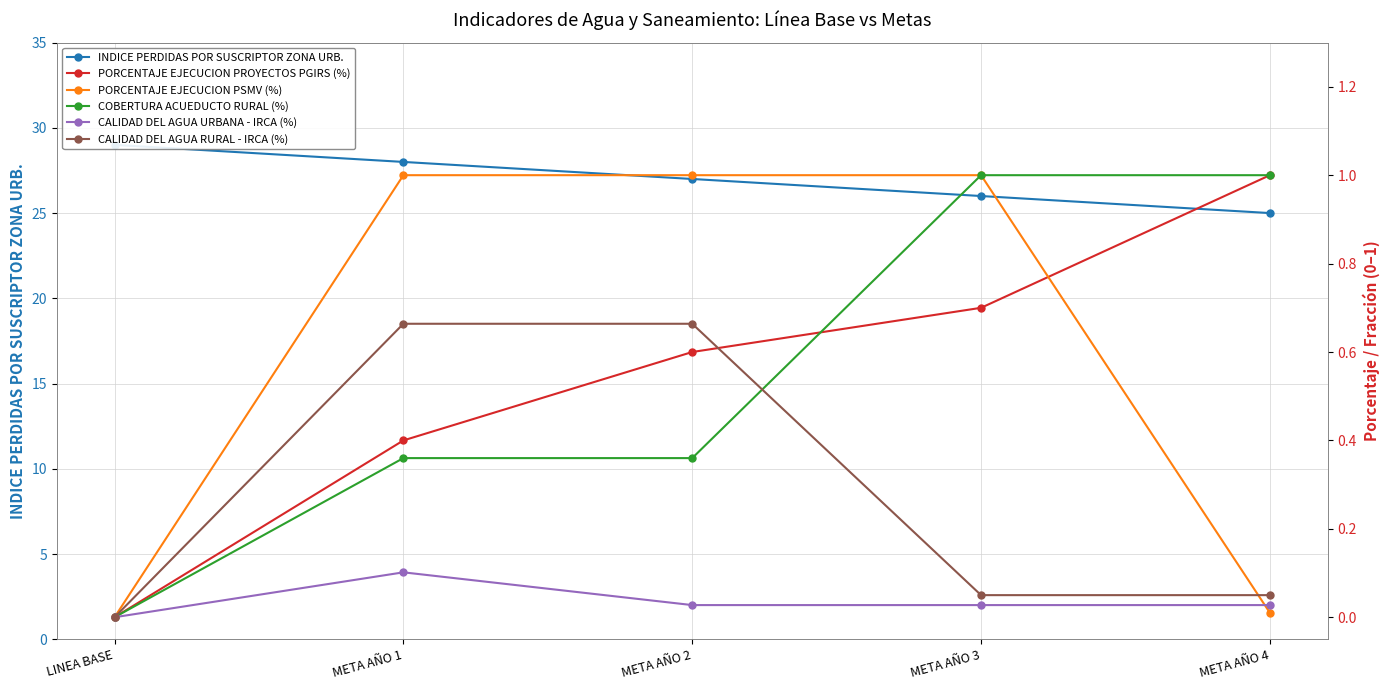

Reading left to right, list all the values displayed in this chart.

INDICE PERDIDAS POR SUSCRIPTOR ZONA URB.: LINEA BASE=29.0	META AÑO 1=28.0	META AÑO 2=27.0	META AÑO 3=26.0	META AÑO 4=25.0
PORCENTAJE EJECUCION PROYECTOS PGIRS (%): LINEA BASE=0.0	META AÑO 1=0.4	META AÑO 2=0.6	META AÑO 3=0.7	META AÑO 4=1.0
PORCENTAJE EJECUCION PSMV (%): LINEA BASE=0.0	META AÑO 1=1.0	META AÑO 2=1.0	META AÑO 3=1.0	META AÑO 4=0.0
COBERTURA ACUEDUCTO RURAL (%): LINEA BASE=0.0	META AÑO 1=0.4	META AÑO 2=0.4	META AÑO 3=1.0	META AÑO 4=1.0
CALIDAD DEL AGUA URBANA - IRCA (%): LINEA BASE=0.0	META AÑO 1=0.1	META AÑO 2=0.0	META AÑO 3=0.0	META AÑO 4=0.0
CALIDAD DEL AGUA RURAL - IRCA (%): LINEA BASE=0.0	META AÑO 1=0.7	META AÑO 2=0.7	META AÑO 3=0.1	META AÑO 4=0.1